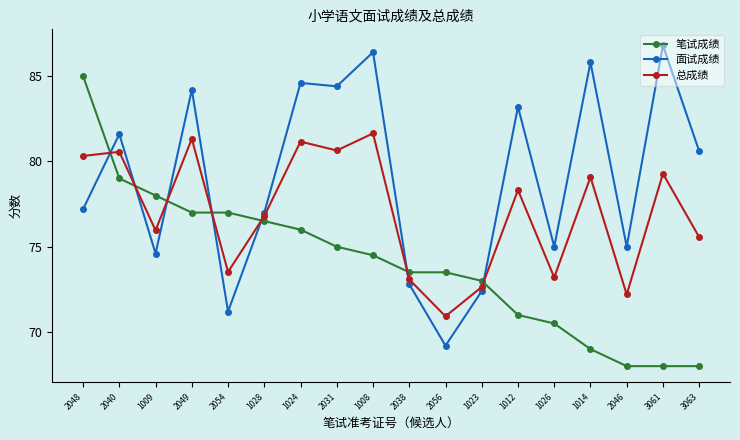

What is the spread (max minus min) of values at 1026?

4.5